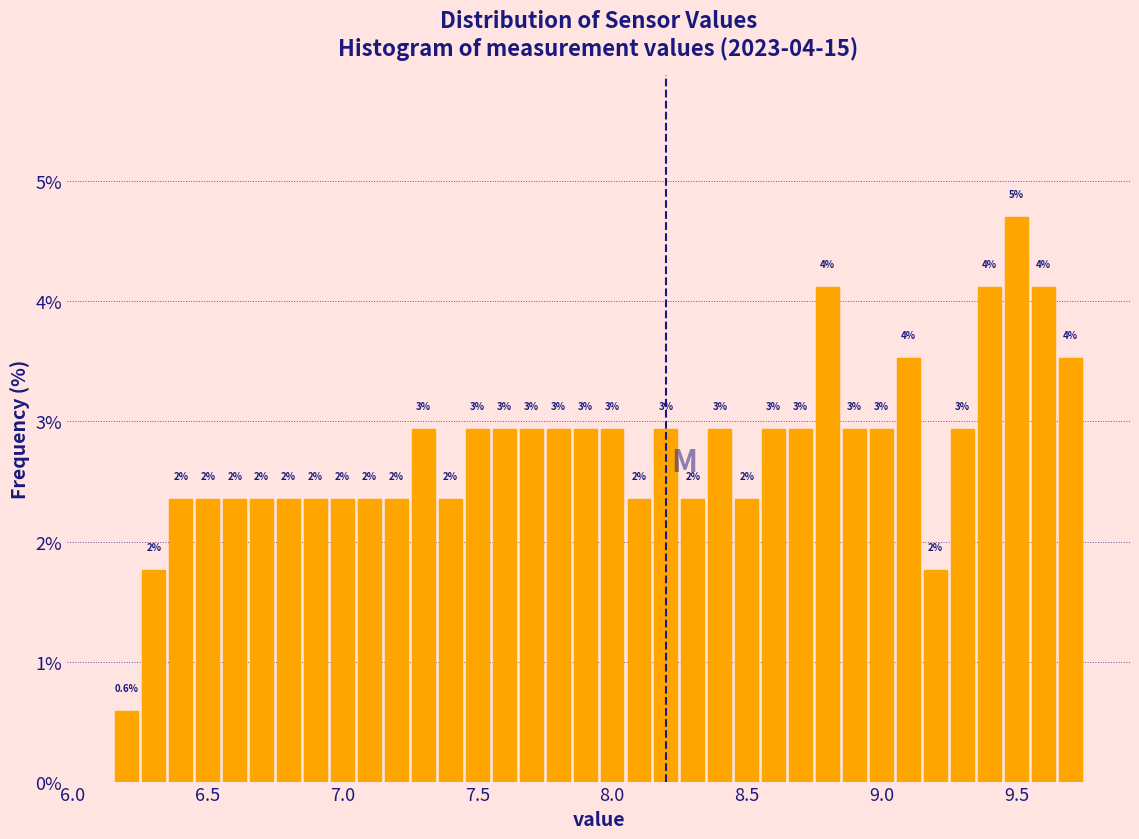

Around what value on the x-axis is the tallest bar? Give the approximate position of its centre, as read against the axis.

9.50